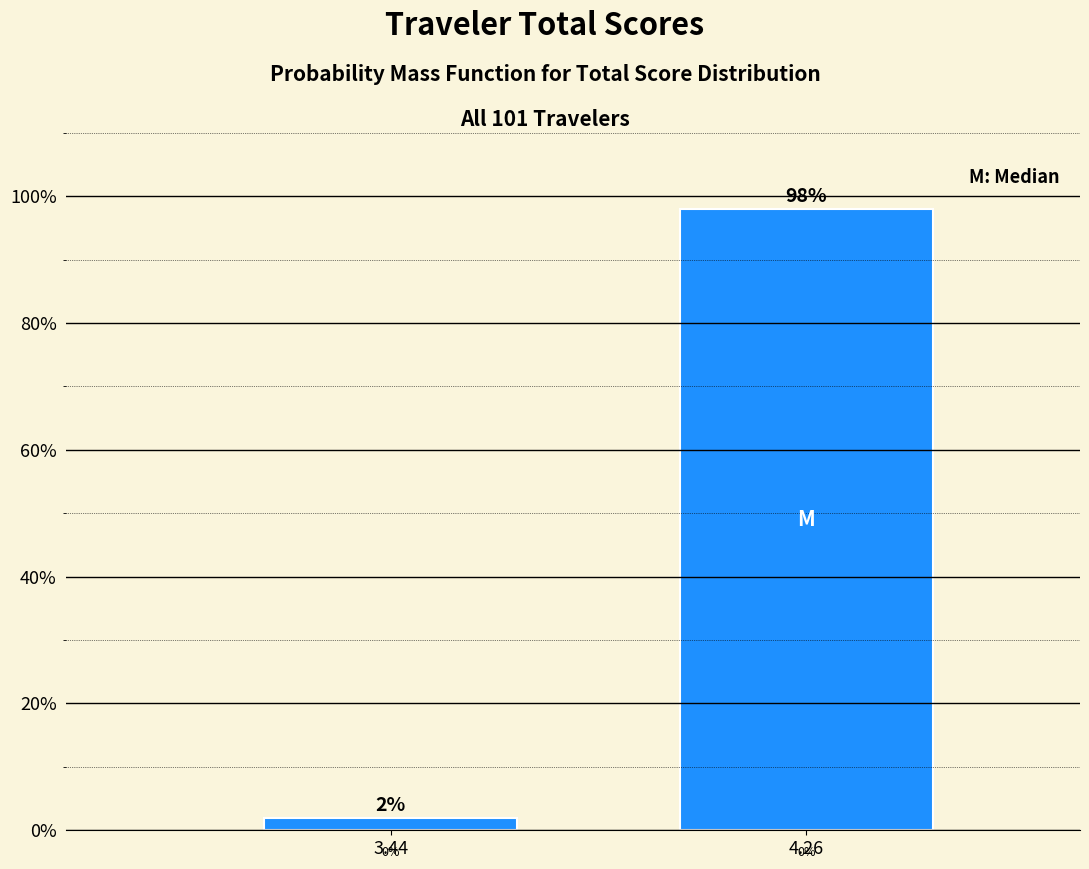

Reading right to left, what are all the values shown in this chart?

4.26=98.0	3.44=2.0